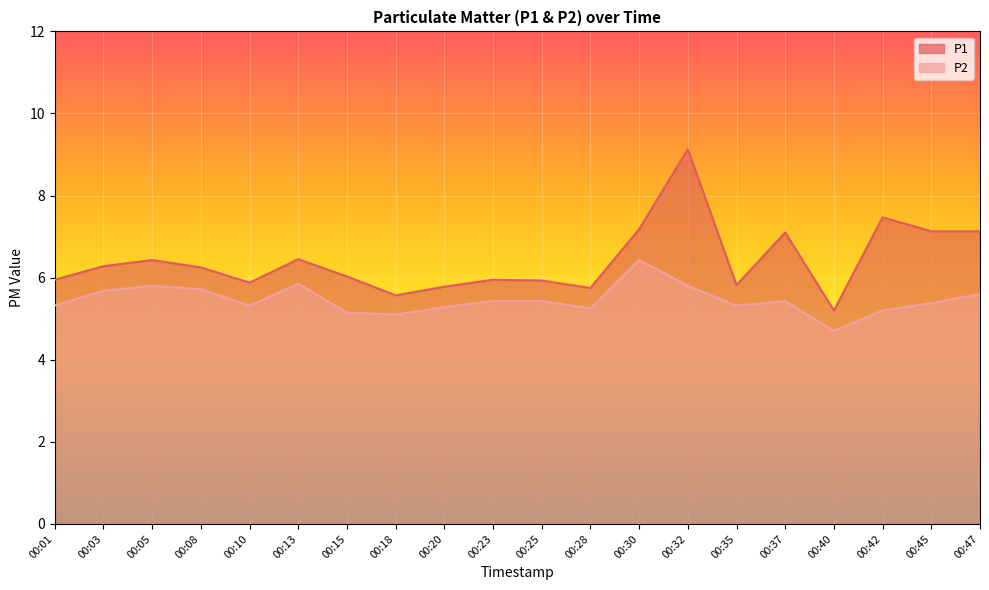

Between 00:08 and 00:13, which series saw the biggest shift?

P1